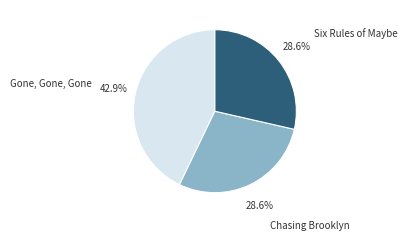

To the nearest percent, what percentage of the pie is Gone, Gone, Gone?

43%